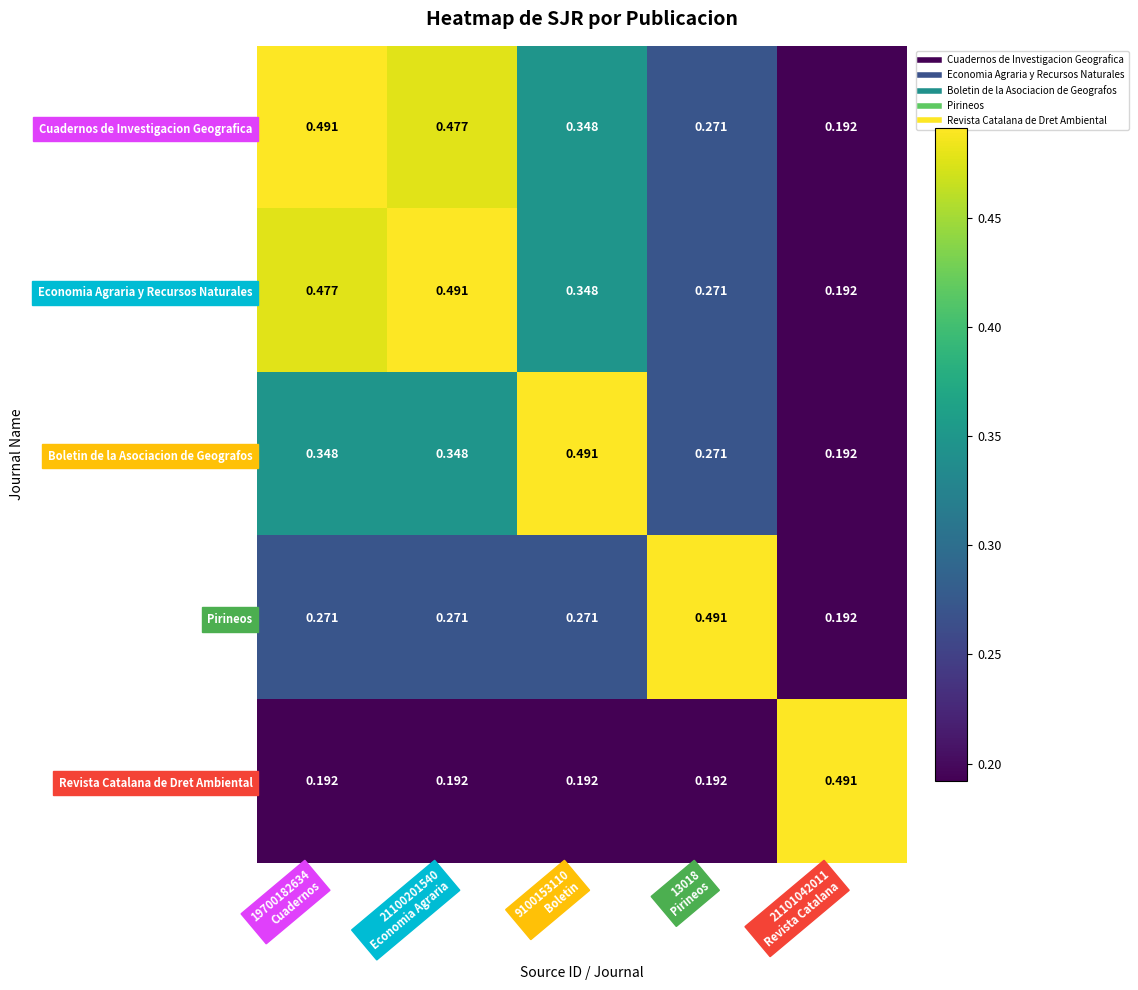

Between 9100153110 Boletin and 21101042011 Revista Catalana, which series saw the biggest shift?

Boletin de la Asociacion de Geografos